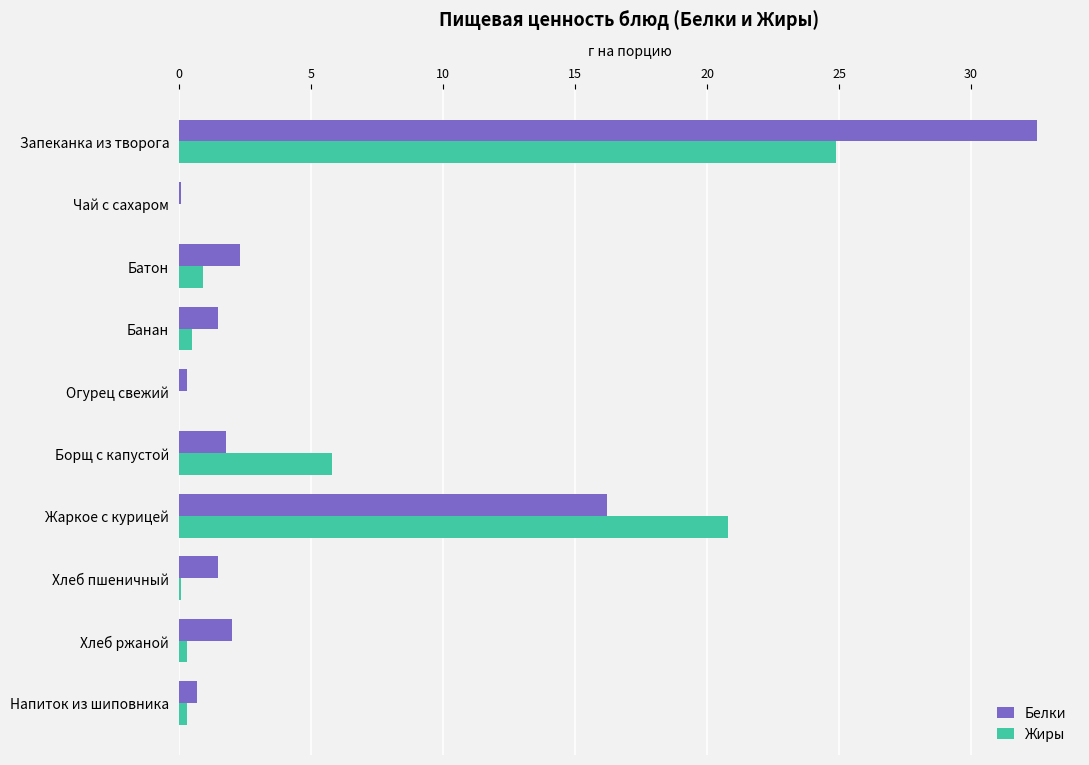

What is the maximum value shown in the chart?

32.5